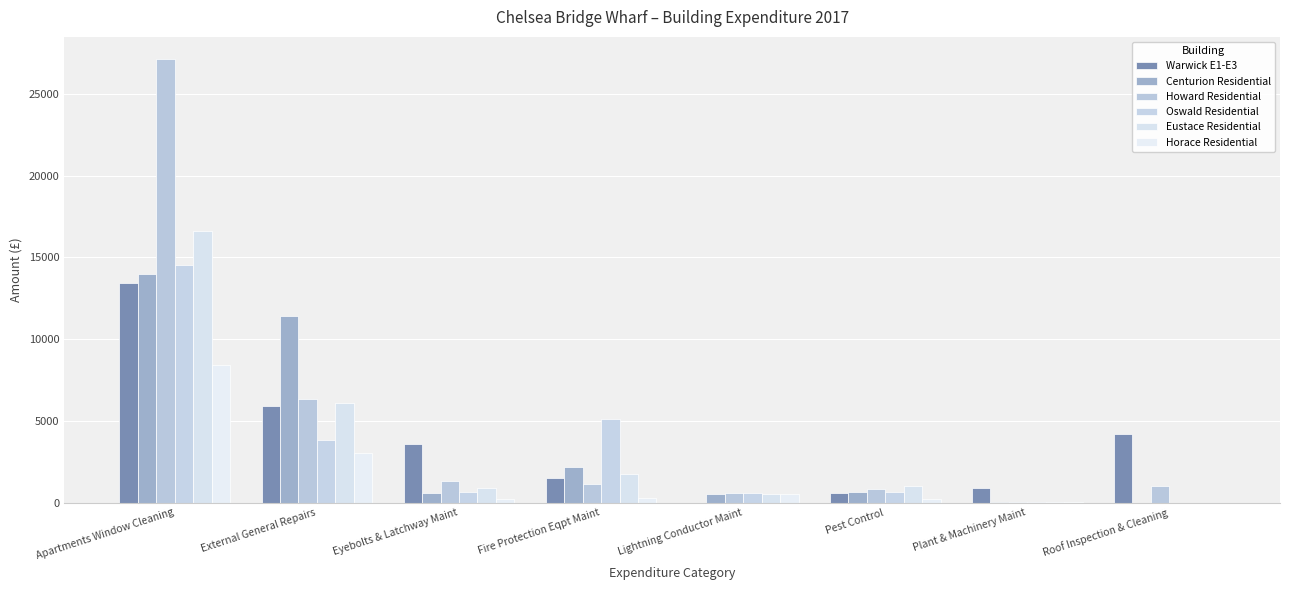

Which label corresponds to the largest value in the chart?

Apartments Window Cleaning